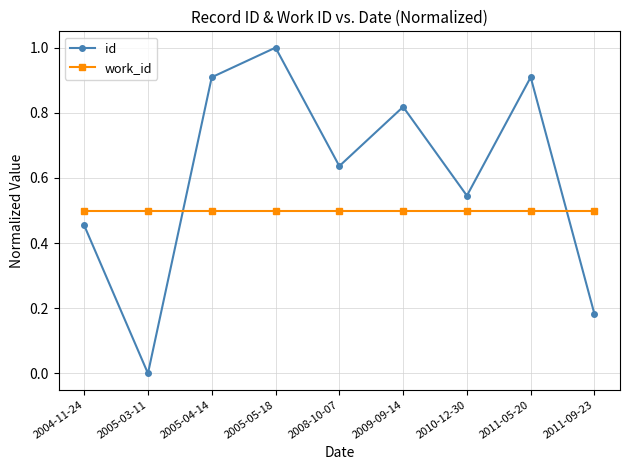

How many data points in id are above 0?

8